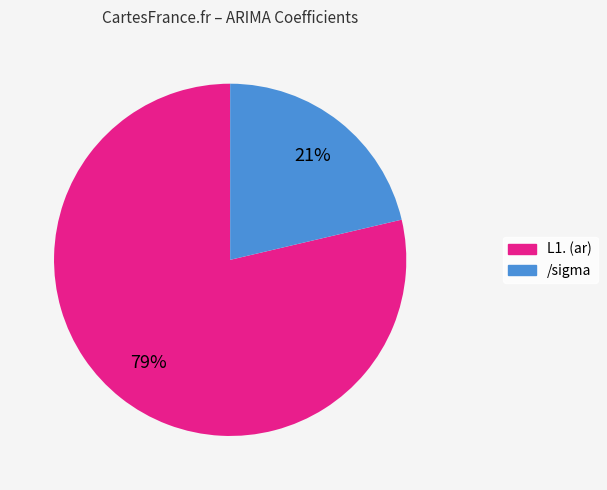

The L1. (ar) slice represents 79% of the pie. True or false?

True